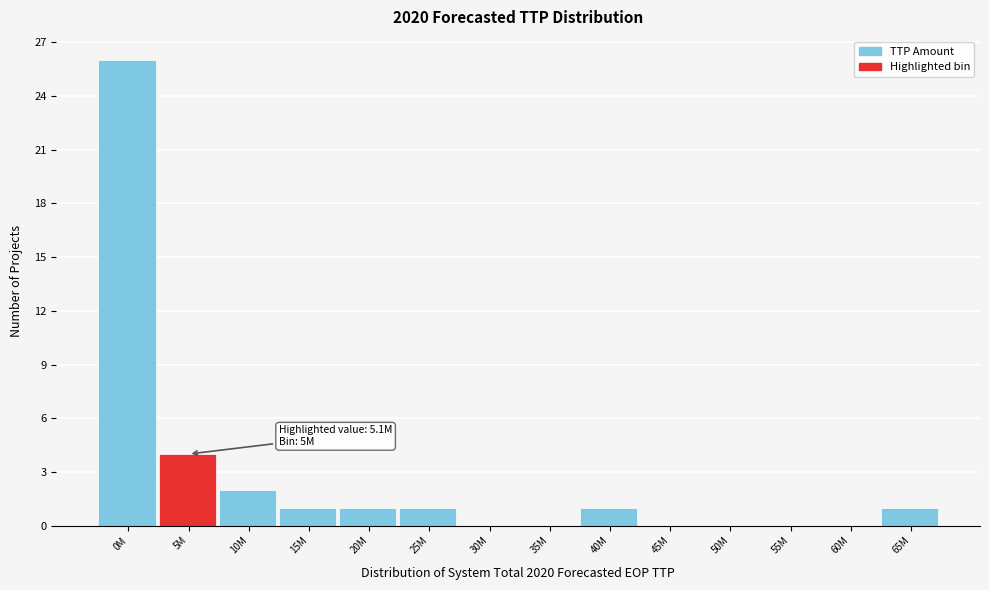

Reading left to right, what are all the values shown in this chart?

0M=26	5M=4	10M=2	15M=1	20M=1	25M=1	30M=0	35M=0	40M=1	45M=0	50M=0	55M=0	60M=0	65M=1